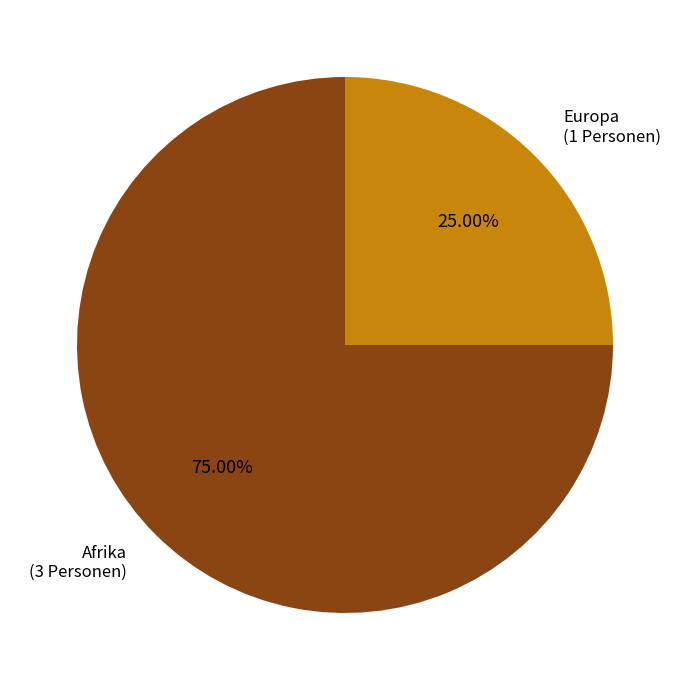

Does any single category account for the majority?

Yes